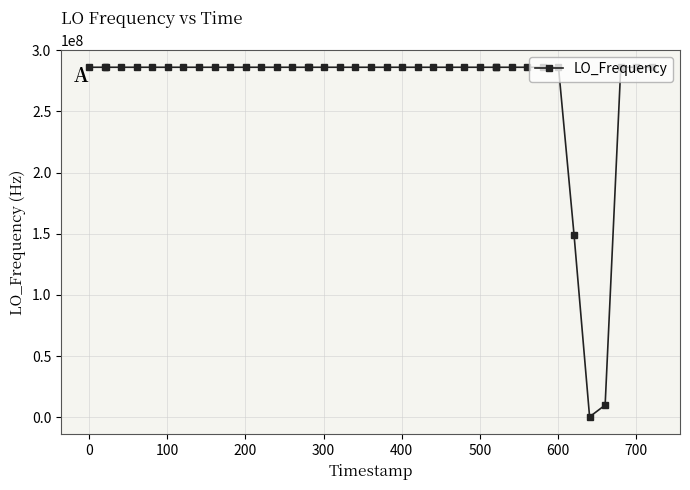

What is the average value?

268581938.5